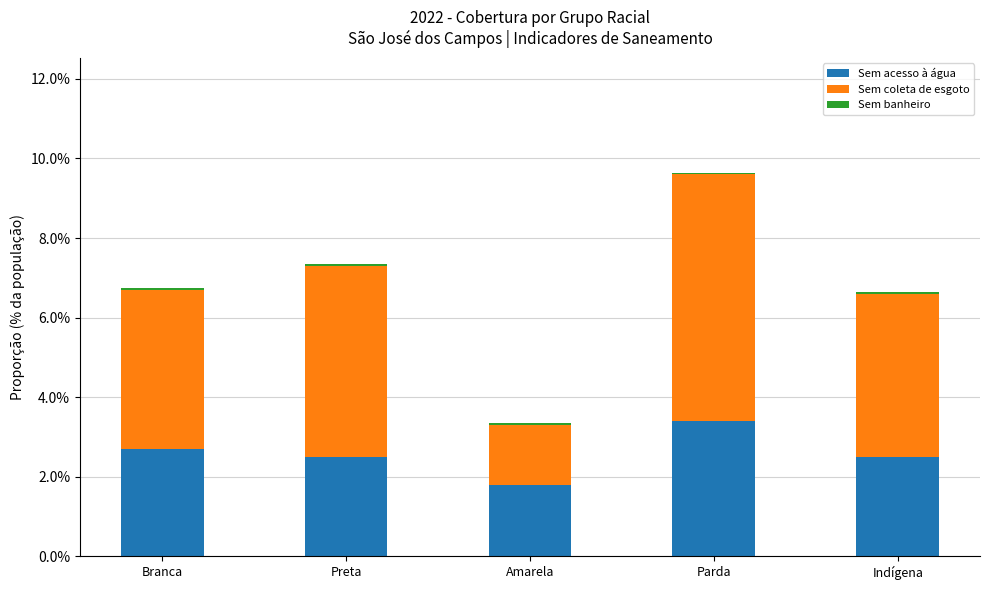

The value of Sem coleta de esgoto at Parda is 0.0. True or false?

False